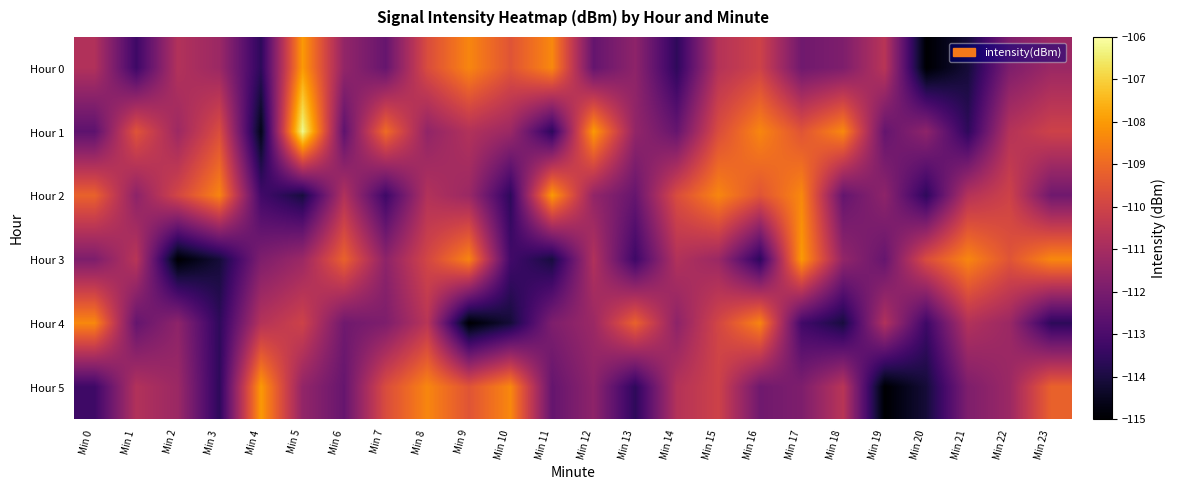

What is the difference between the highest and lowest values at Min 4?

6.6